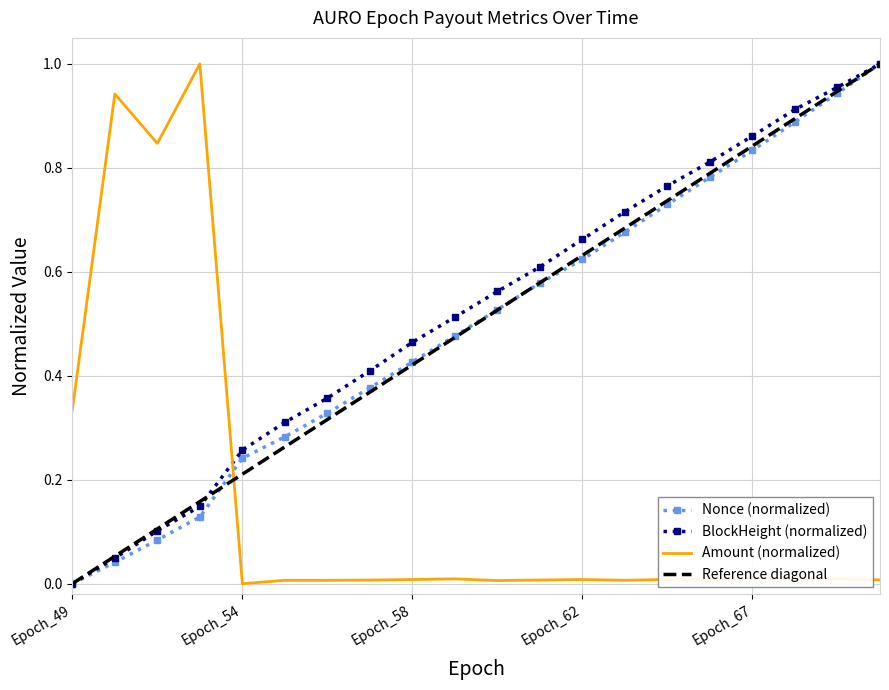

What is the maximum value for Amount?

1.0